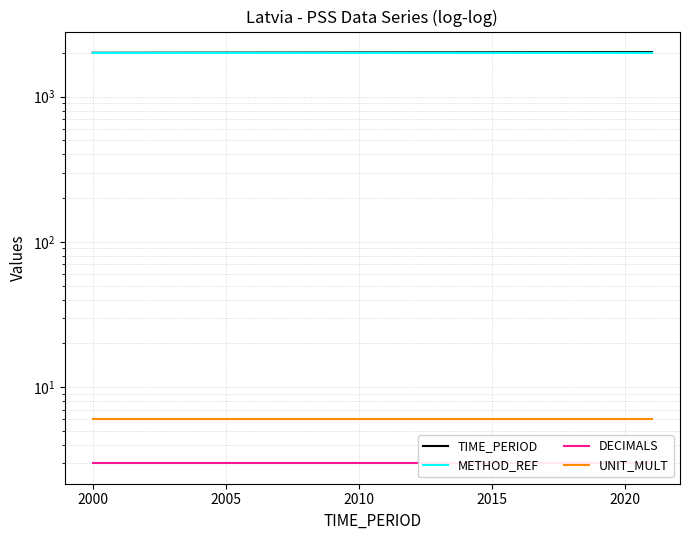

What is the average value of the METHOD_REF series?

2005